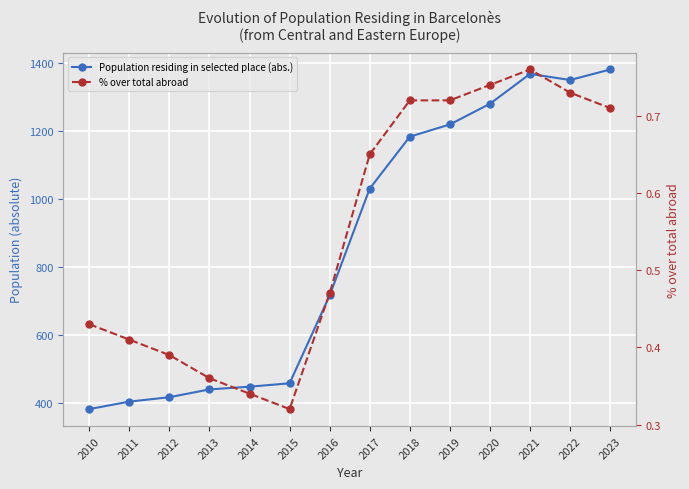

Which has a higher value, 2020 or 2010?

2020